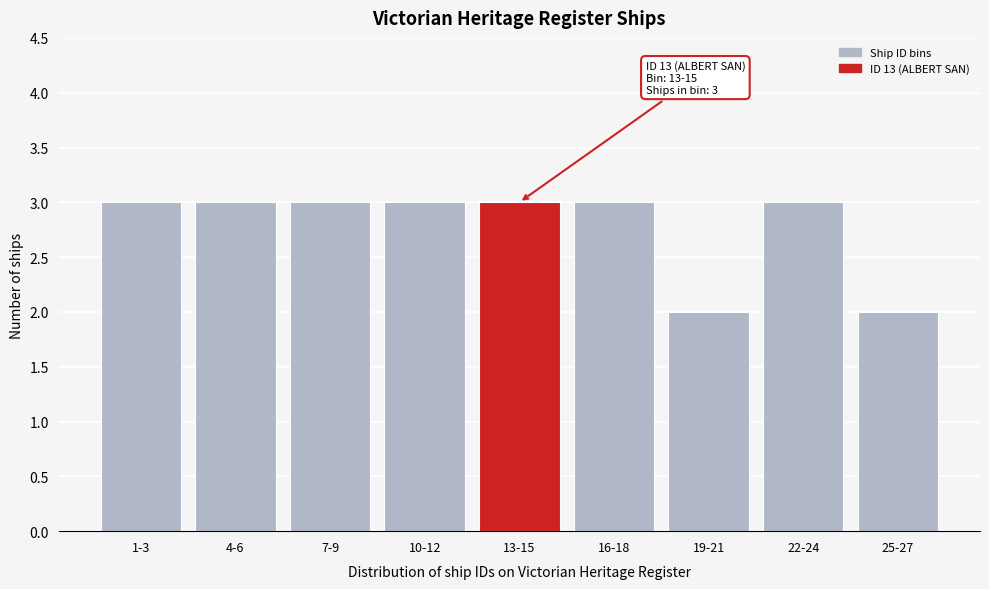

Reading left to right, transcribe all the data shown in this chart.

1-3=3	4-6=3	7-9=3	10-12=3	13-15=3	16-18=3	19-21=2	22-24=3	25-27=2